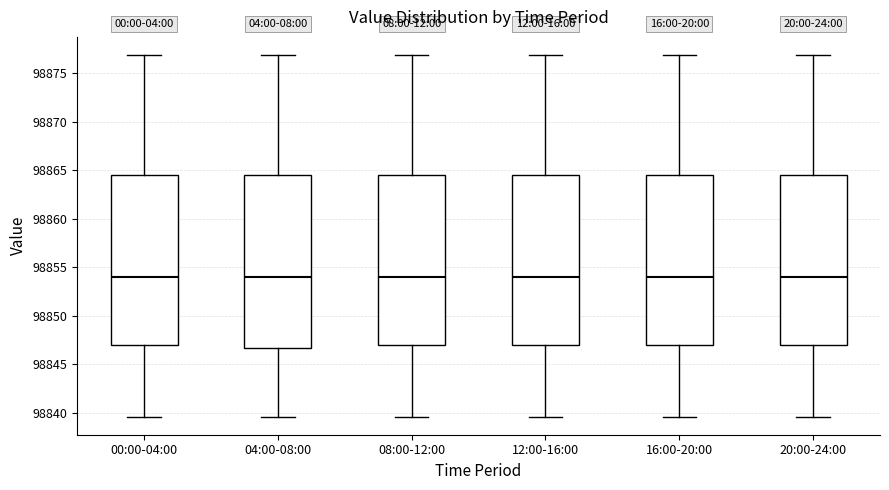

Reading left to right, read every box against the y-axis: the position of its median line, the range the box covers, and the ends of its whiskers. The values are not printed on the chart, so give them approximately, as read against the axis.

00:00-04:00: median 98854.0, box 98847.0 to 98864.5, whiskers 98839.5 to 98877.0
04:00-08:00: median 98854.0, box 98846.5 to 98864.5, whiskers 98839.5 to 98877.0
08:00-12:00: median 98854.0, box 98847.0 to 98864.5, whiskers 98839.5 to 98877.0
12:00-16:00: median 98854.0, box 98847.0 to 98864.5, whiskers 98839.5 to 98877.0
16:00-20:00: median 98854.0, box 98847.0 to 98864.5, whiskers 98839.5 to 98877.0
20:00-24:00: median 98854.0, box 98847.0 to 98864.5, whiskers 98839.5 to 98877.0